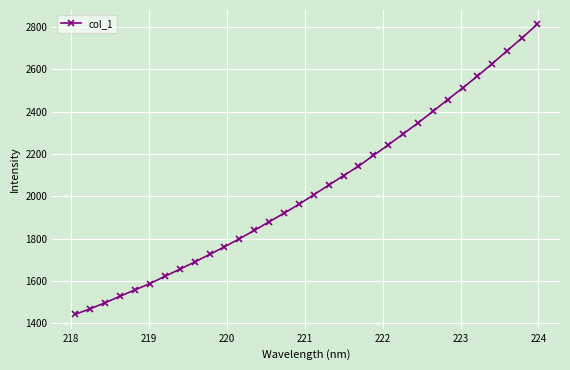

True or false: the data has more than 2 interior local peaks.

False